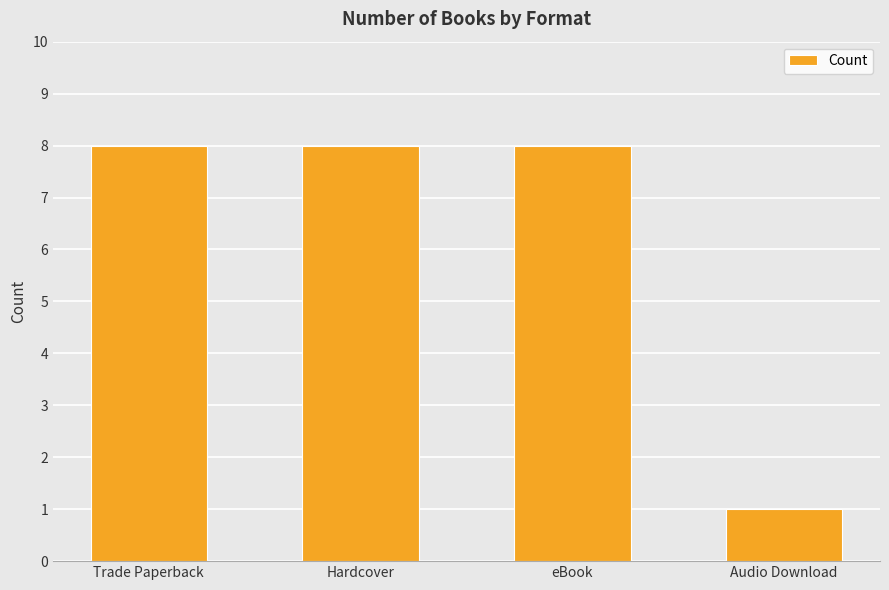

True or false: the data shows 4 at eBook.

False